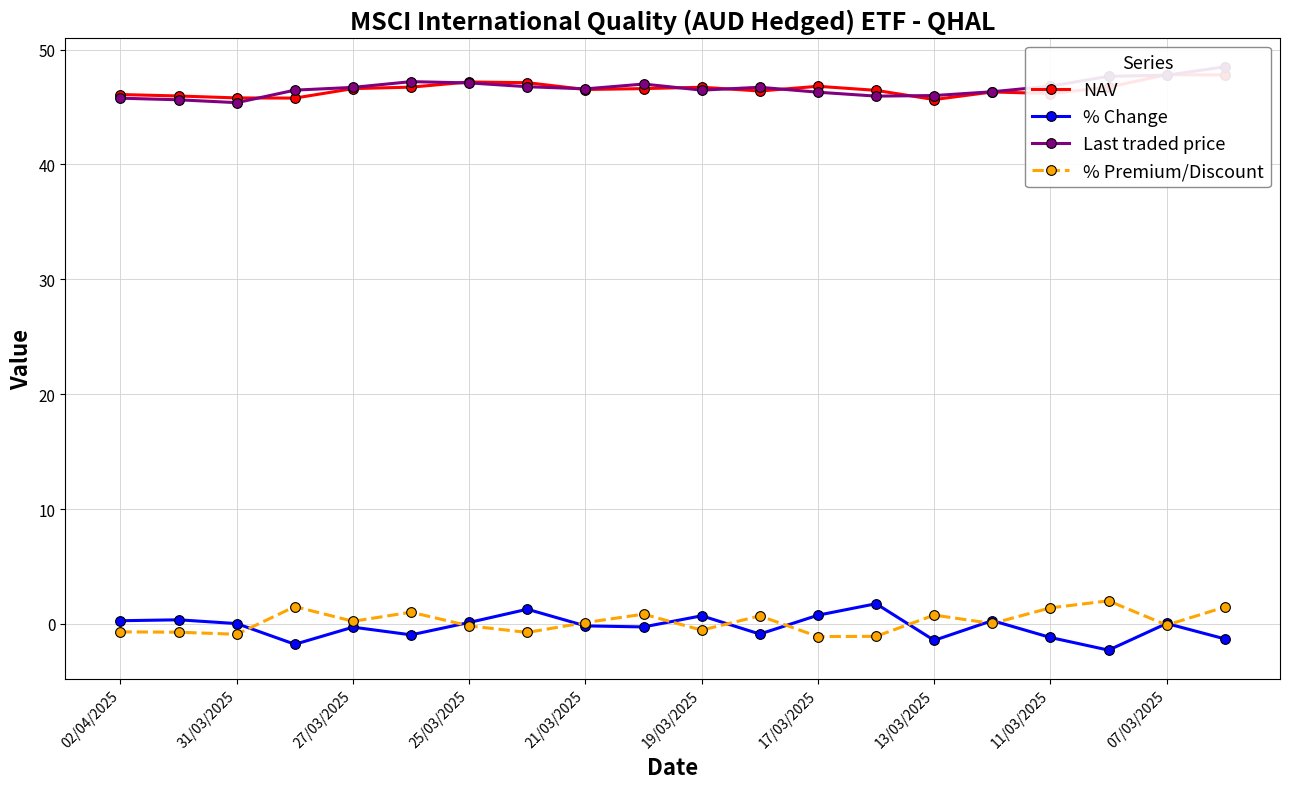

Is it true that NAV equals 46.7 at 17?

True